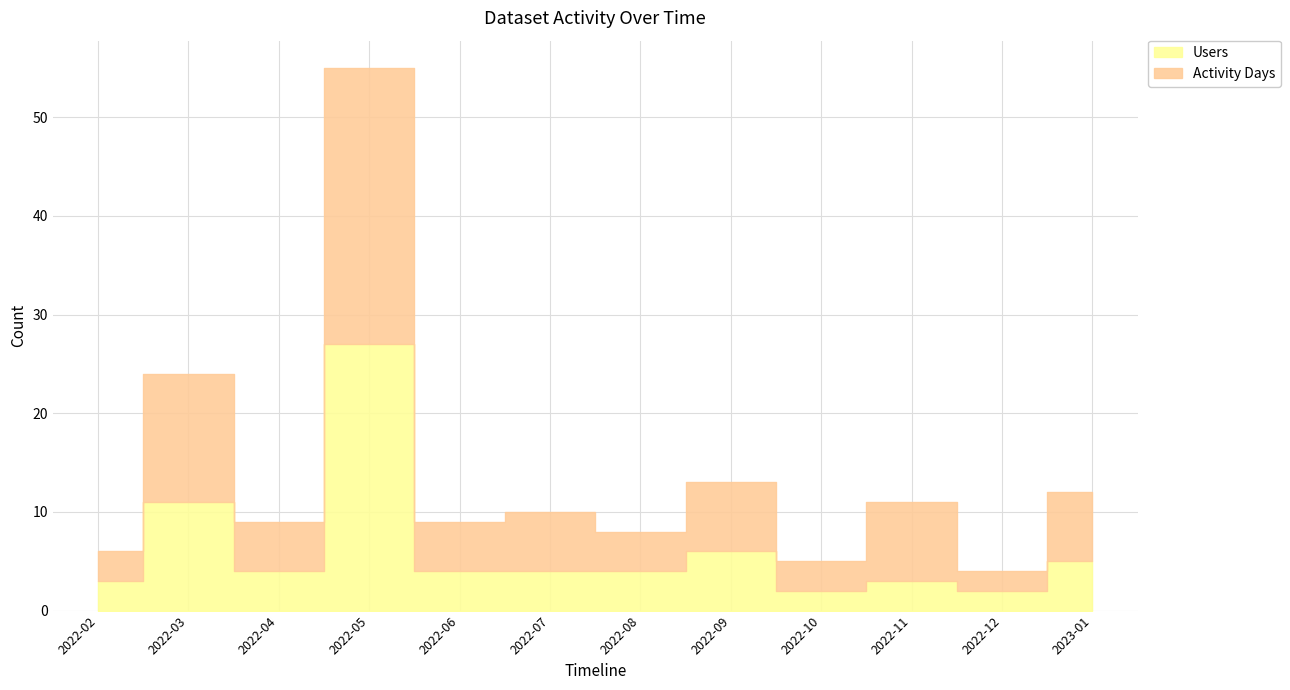

At which category is the sum across all series the highest?

2022-05